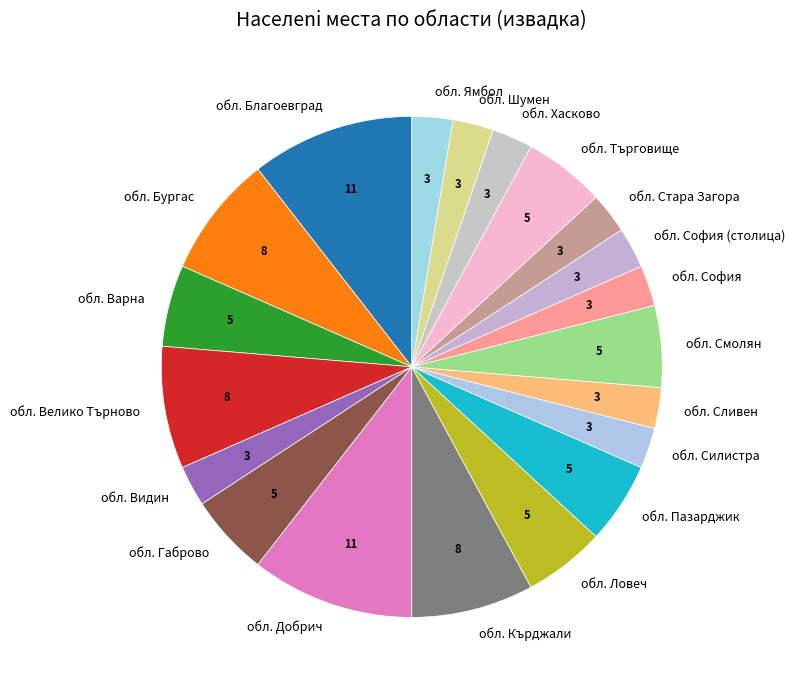

Between обл. Шумен and обл. Ловеч, which is larger?

обл. Ловеч